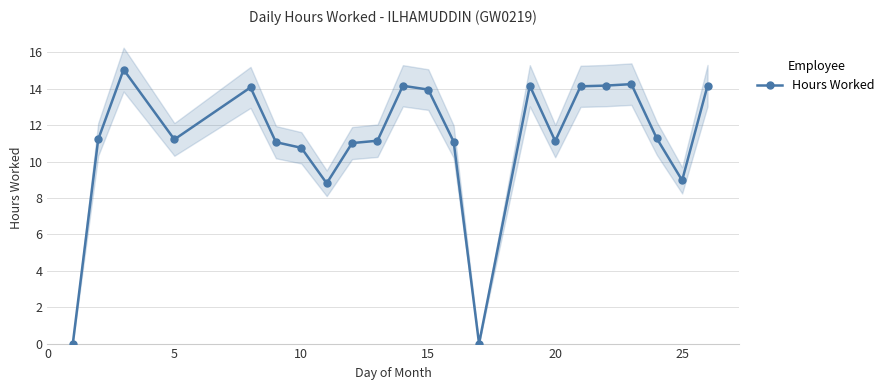

Is it true that Hours Worked equals 13.3 at 25?

False